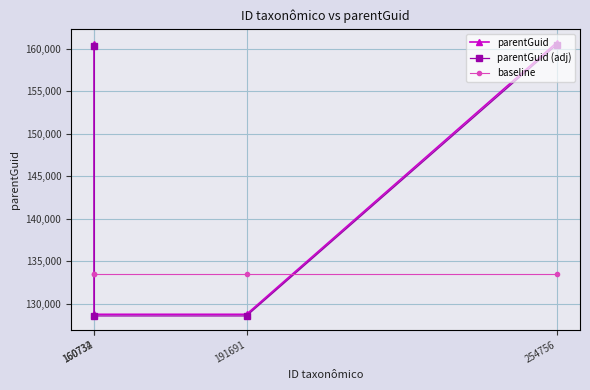

At which label does parentGuid first exceed 160571?

254756